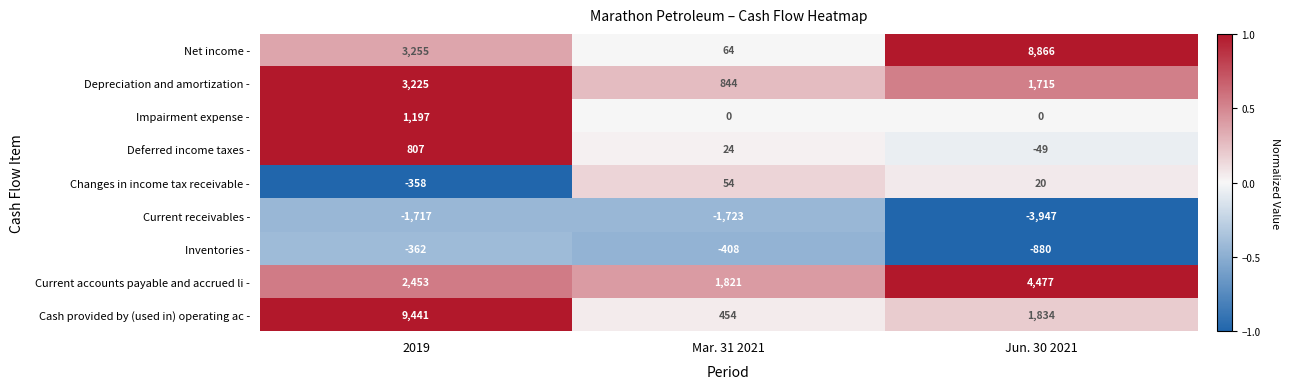

What is the average value of the Changes in income tax receivable - series?

-95